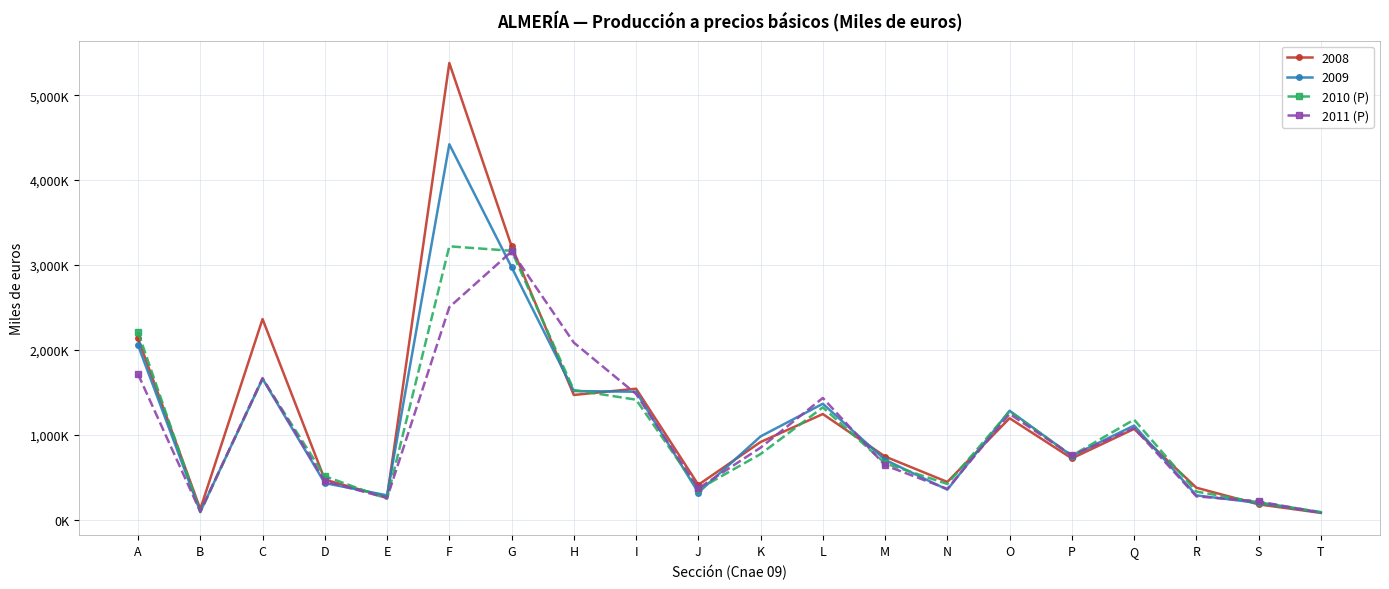

Is this an area chart (filled region under the line)?

No